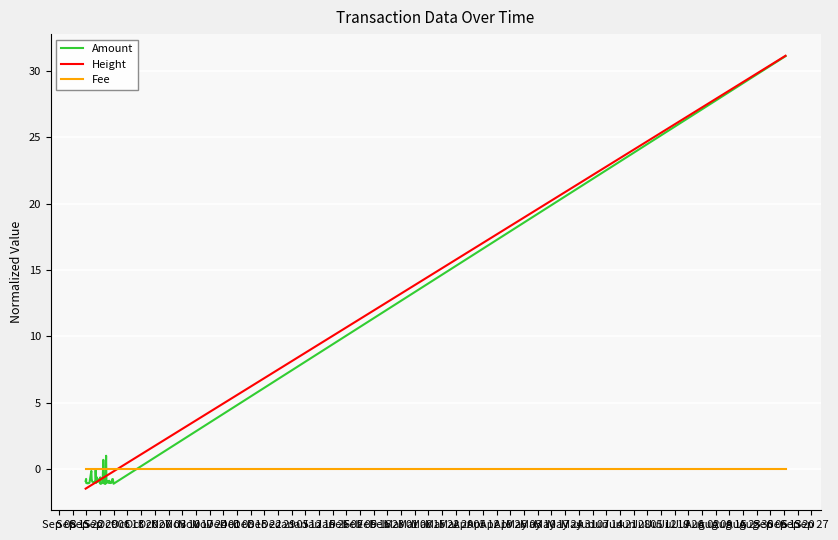

What is the greatest value displayed?

31.1